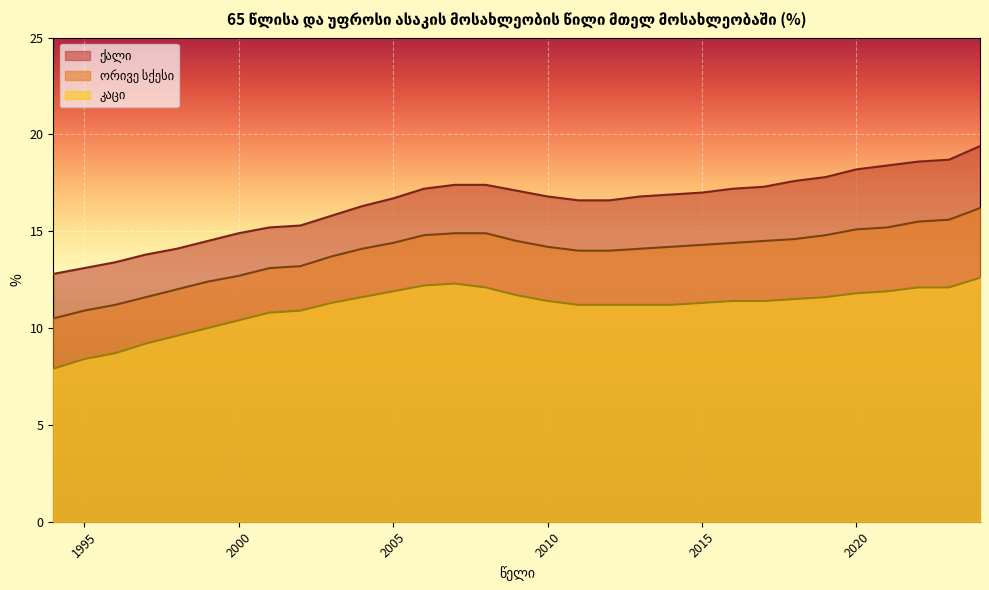

What is the difference between the highest and lowest values at 2000?

4.5